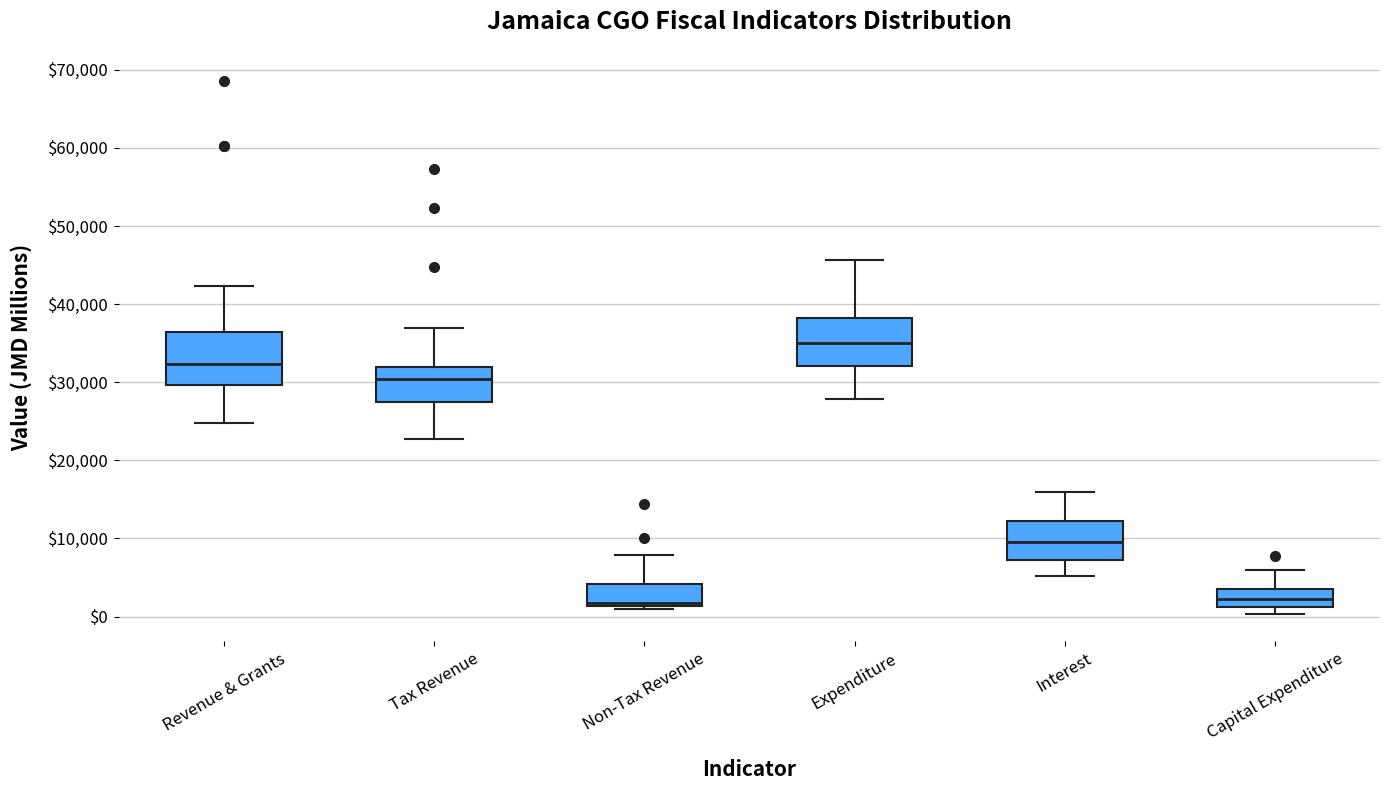

Which box has the highest median line?

Expenditure